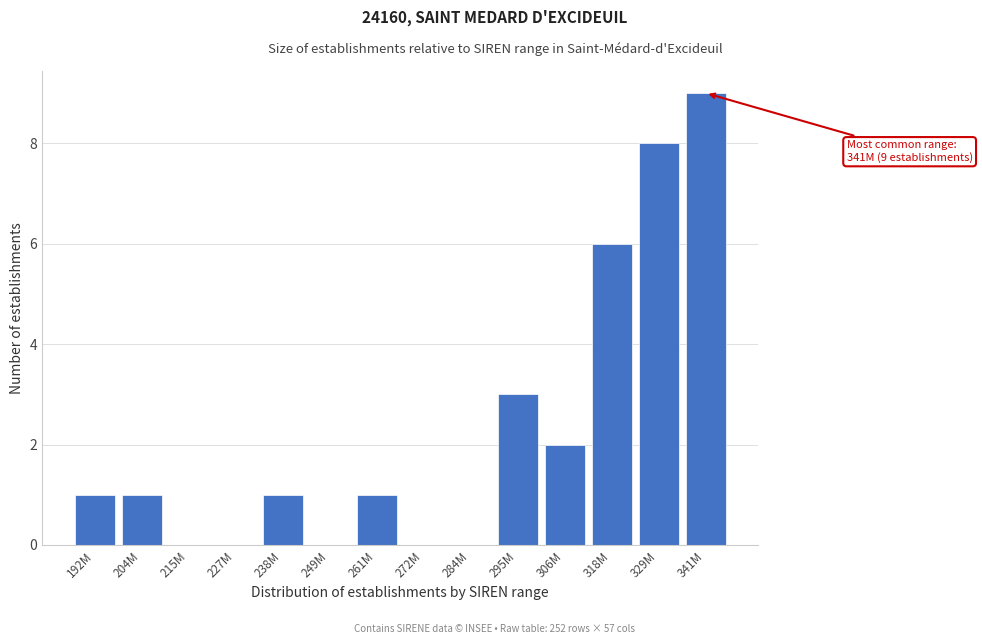

Reading left to right, extract all data points from this chart.

192M=1	204M=1	215M=0	227M=0	238M=1	249M=0	261M=1	272M=0	284M=0	295M=3	306M=2	318M=6	329M=8	341M=9